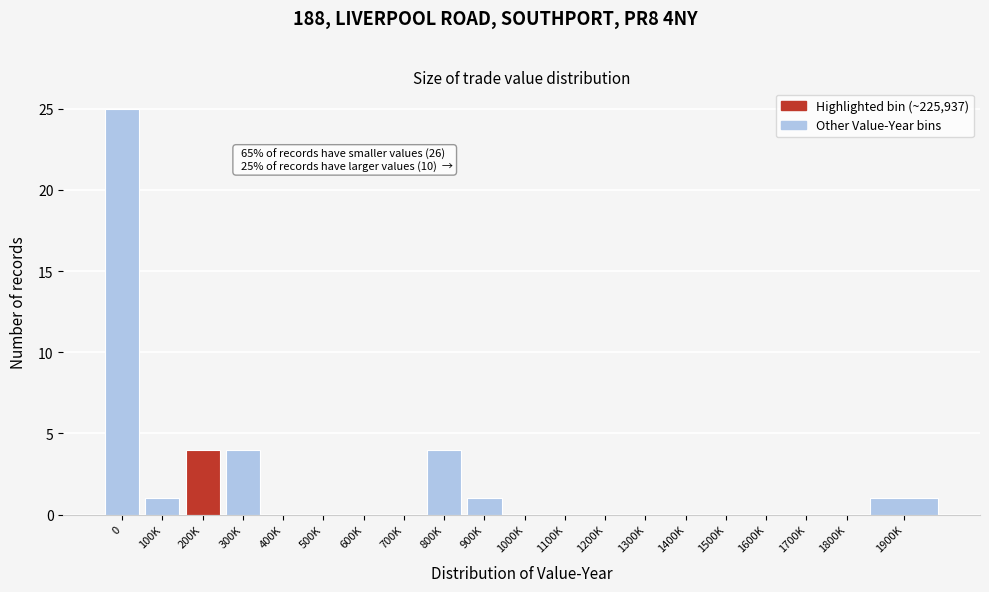

Reading right to left, list all the values displayed in this chart.

1900K=1	1800K=0	1700K=0	1600K=0	1500K=0	1400K=0	1300K=0	1200K=0	1100K=0	1000K=0	900K=1	800K=4	700K=0	600K=0	500K=0	400K=0	300K=4	200K=4	100K=1	0=25